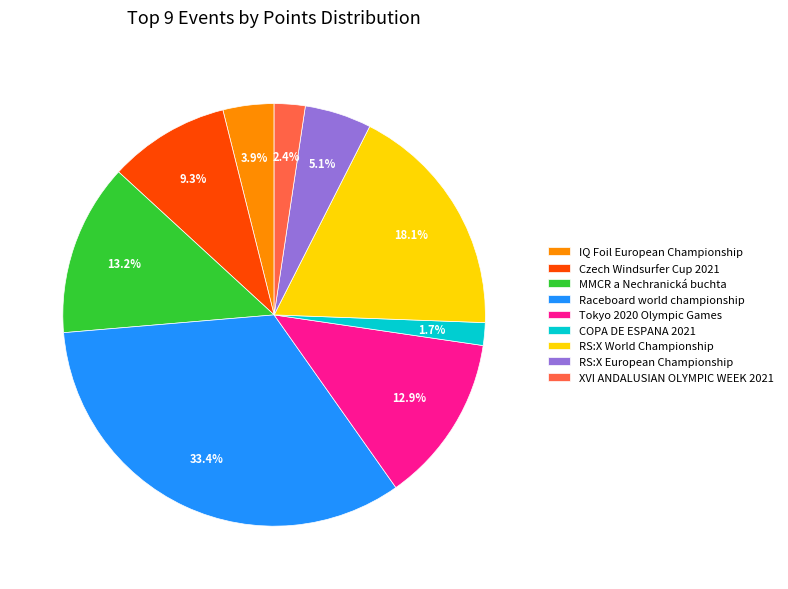

Is IQ Foil European Championship the majority of the pie?

No